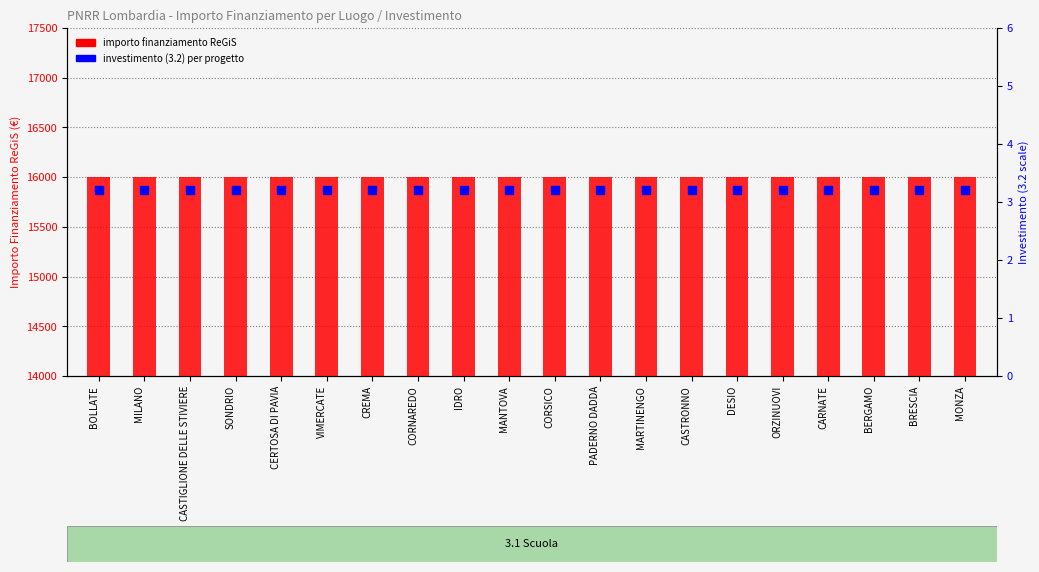

Which series reaches the minimum Y coordinate?

investimento (3.2)